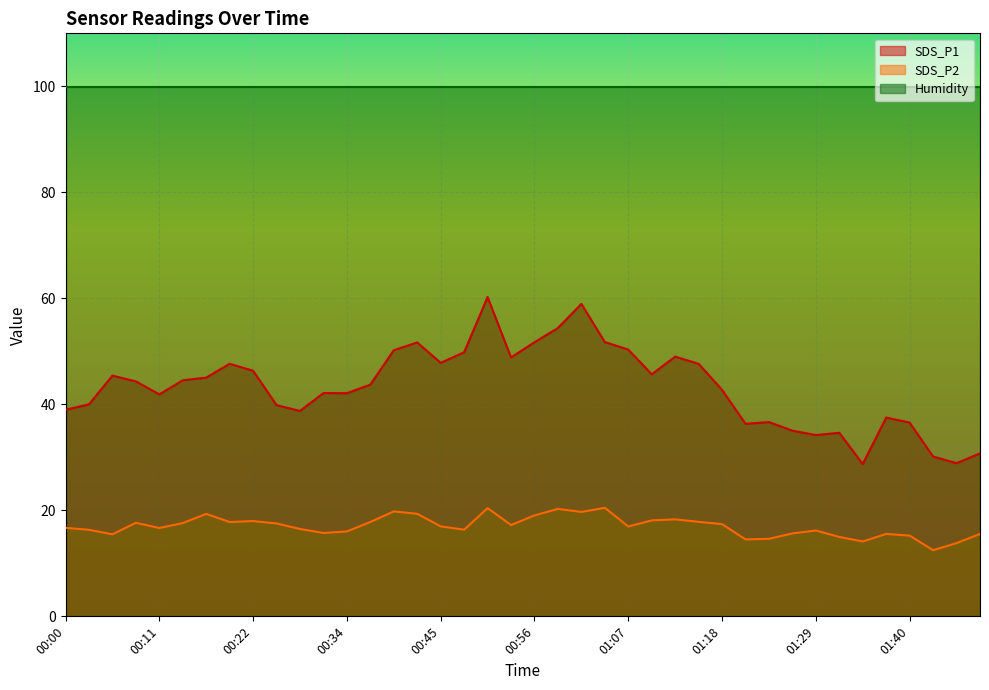

Reading left to right, transcribe all the data shown in this chart.

SDS_P1: 39.0	40.0	45.4	44.3	41.9	44.5	45.0	47.6	46.3	39.9	38.8	42.1	42.1	43.7	50.2	51.7	47.8	49.8	60.2	48.9	51.7	54.4	59.0	51.8	50.3	45.7	49.0	47.6	42.7	36.3	36.6	35.0	34.2	34.6	28.7	37.5	36.5	30.1	28.9	30.8
SDS_P2: 16.7	16.3	15.5	17.6	16.7	17.6	19.3	17.8	18.0	17.5	16.5	15.7	16.0	17.8	19.8	19.4	17.0	16.4	20.4	17.2	19.1	20.3	19.7	20.5	16.9	18.1	18.3	17.8	17.4	14.5	14.6	15.7	16.2	15.0	14.1	15.6	15.2	12.5	13.8	15.6